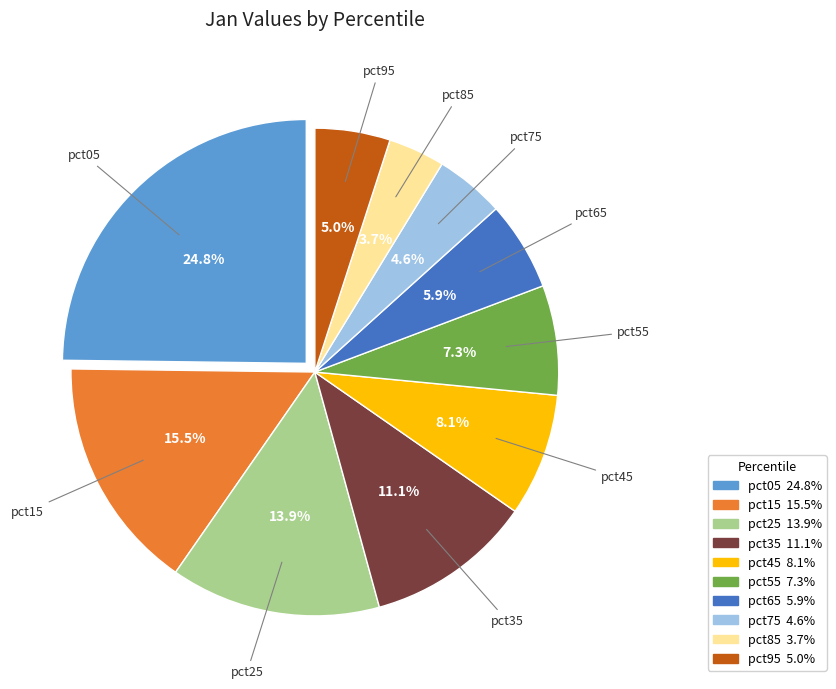

To the nearest percent, what percentage of the pie is pct45?

8%